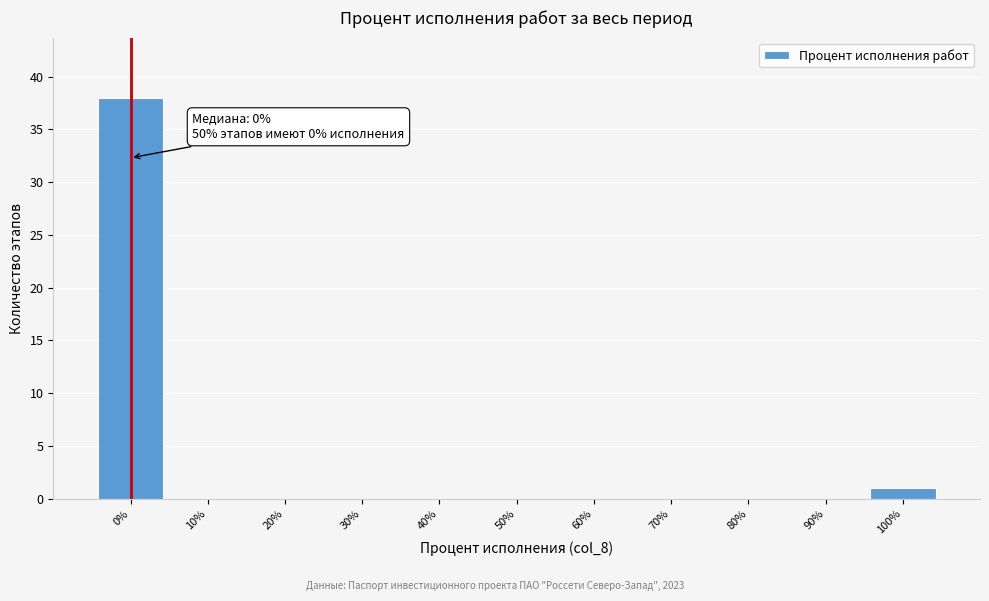

Over which range of the x-axis is the bar tallest?

-5 to 5